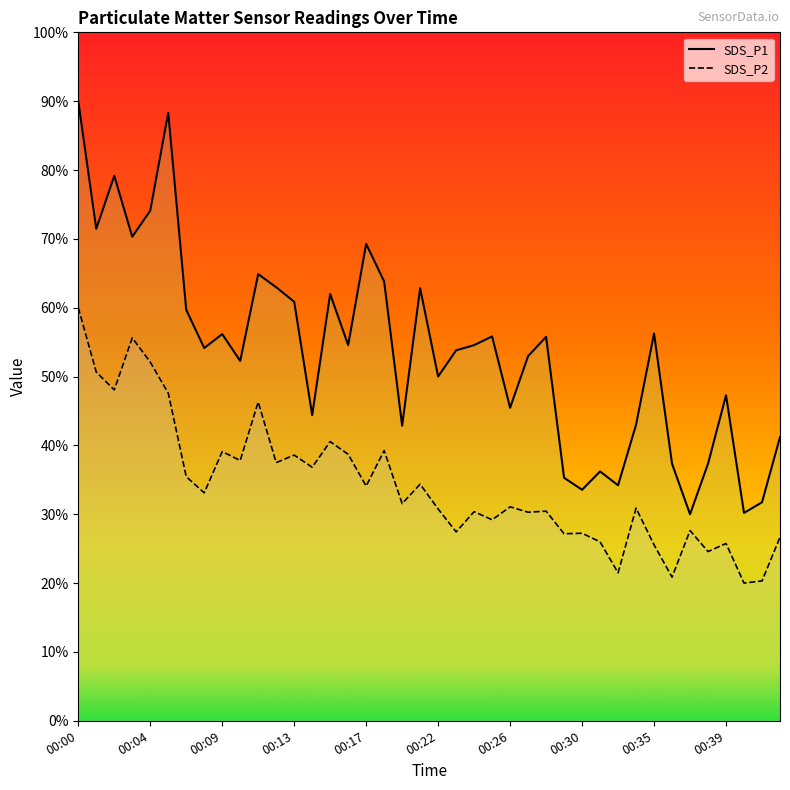

What are all the series names shown in the legend?

SDS_P1, SDS_P2